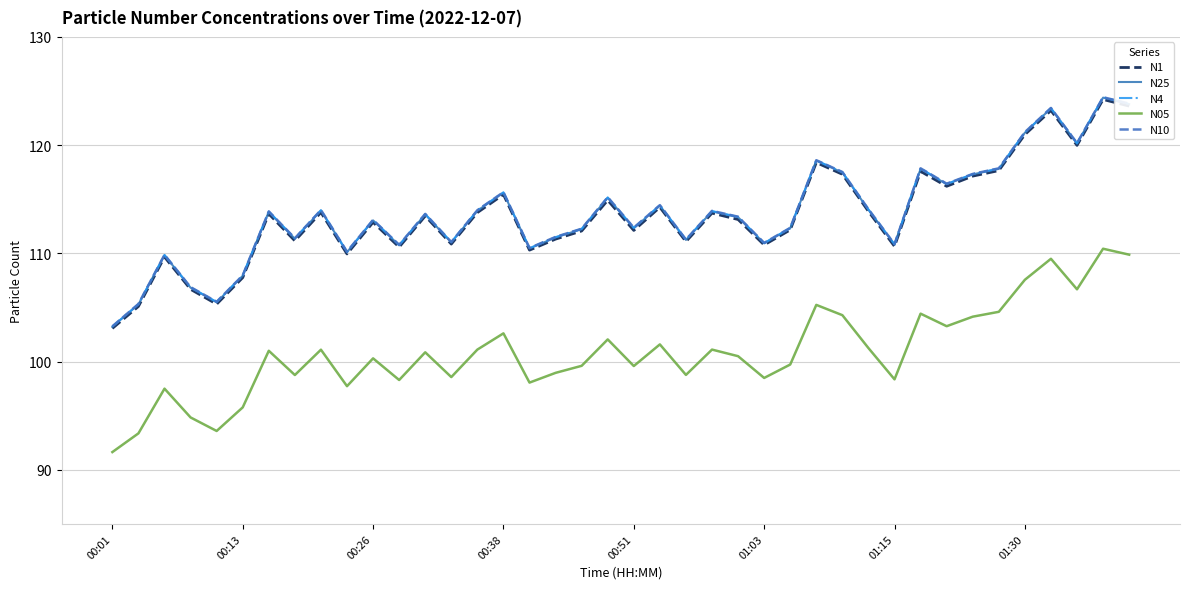

Which series has the widest spread of values?

N4